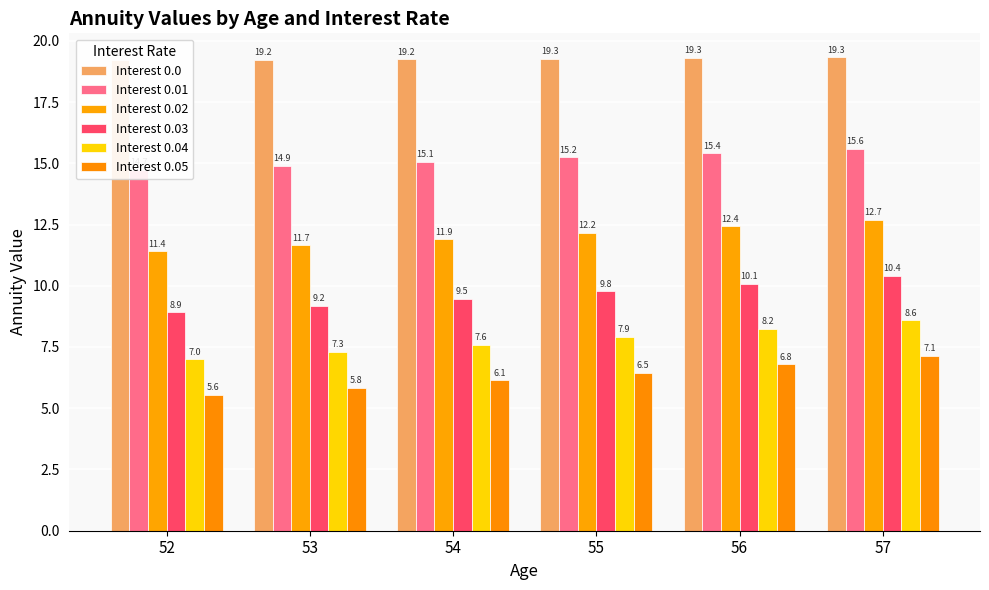

Which has a higher value, 53 or 57?

57